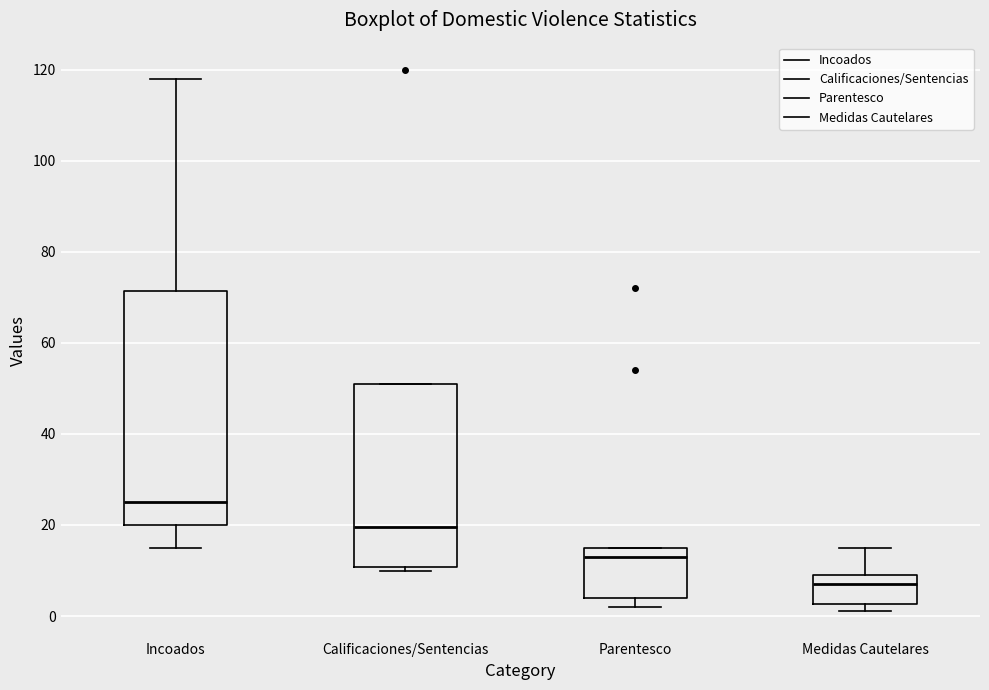

Where does the median line of the box for Medidas Cautelares sit on the y-axis? The values are not printed on the chart, so give them approximately, as read against the axis.

8